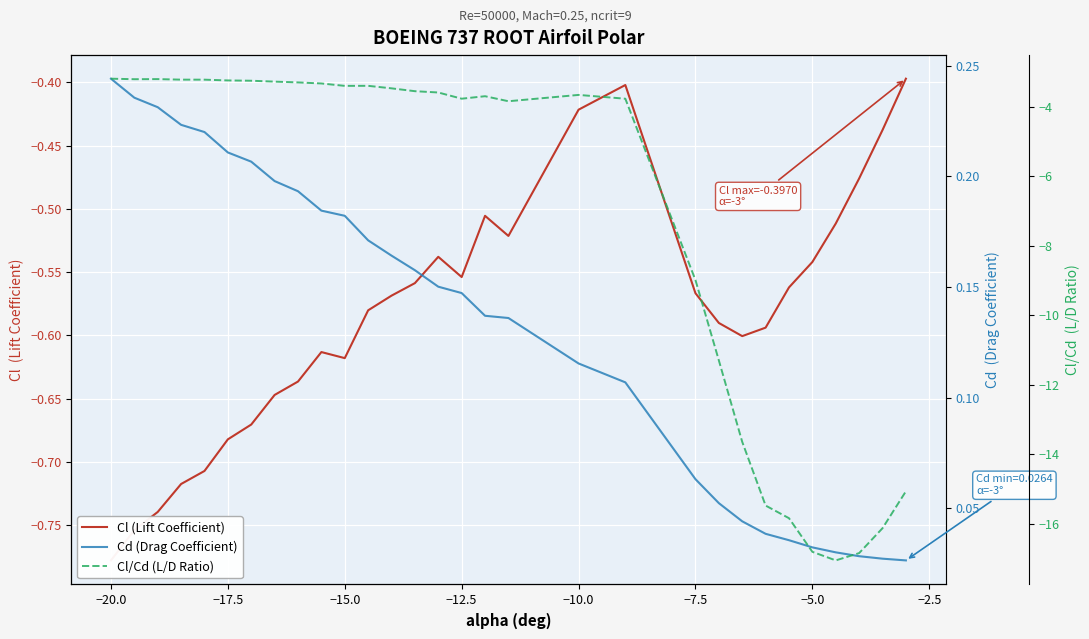

True or false: Cd (Drag Coefficient) and Cl/Cd (L/D Ratio) intersect in this chart.

False